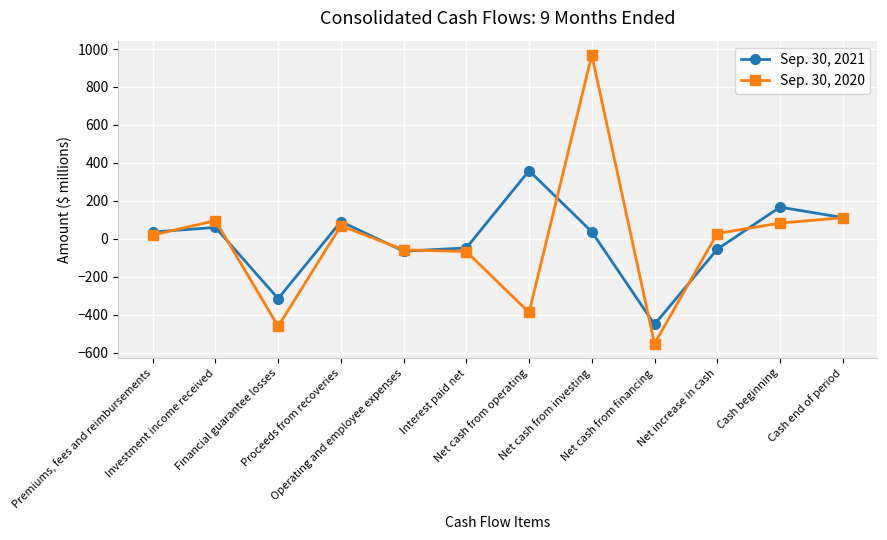

At which label does Sep. 30, 2020 first exceed 28?

Investment income received